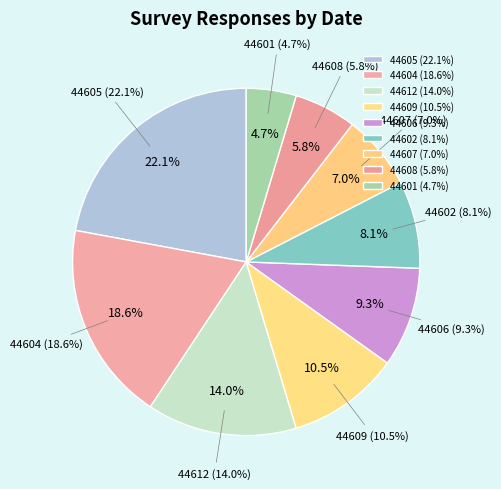

Count the number of slices in the pie.

9